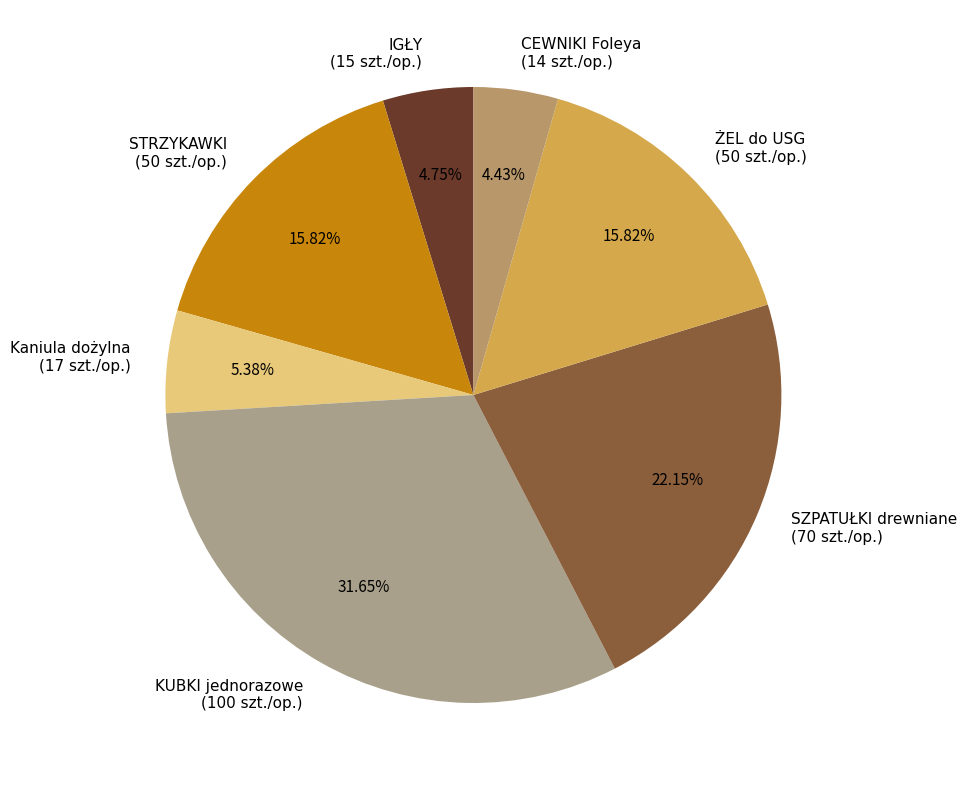

What is the ratio of the value at SZPATUŁKI drewniane (70 szt./op.) to the value at STRZYKAWKI (50 szt./op.)?

1.4